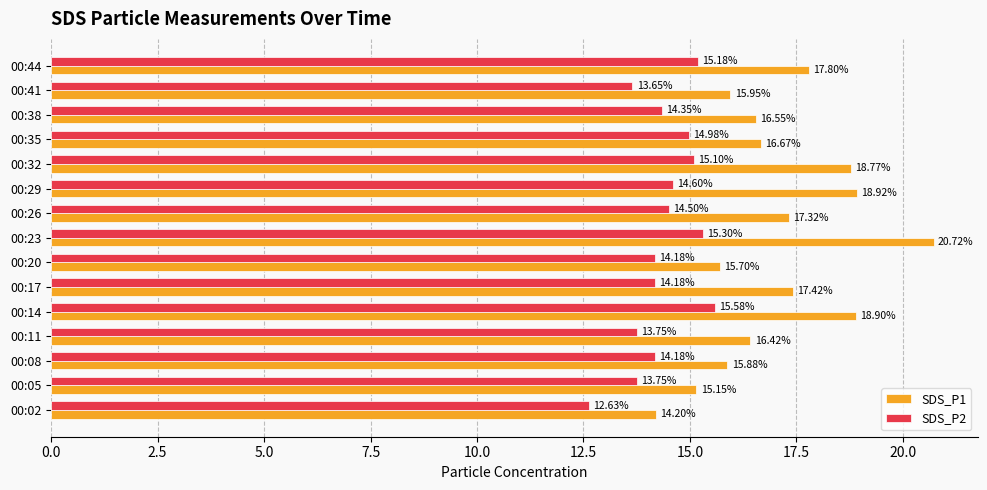

List the series in order of their overall mean, lowest first.

SDS_P2, SDS_P1